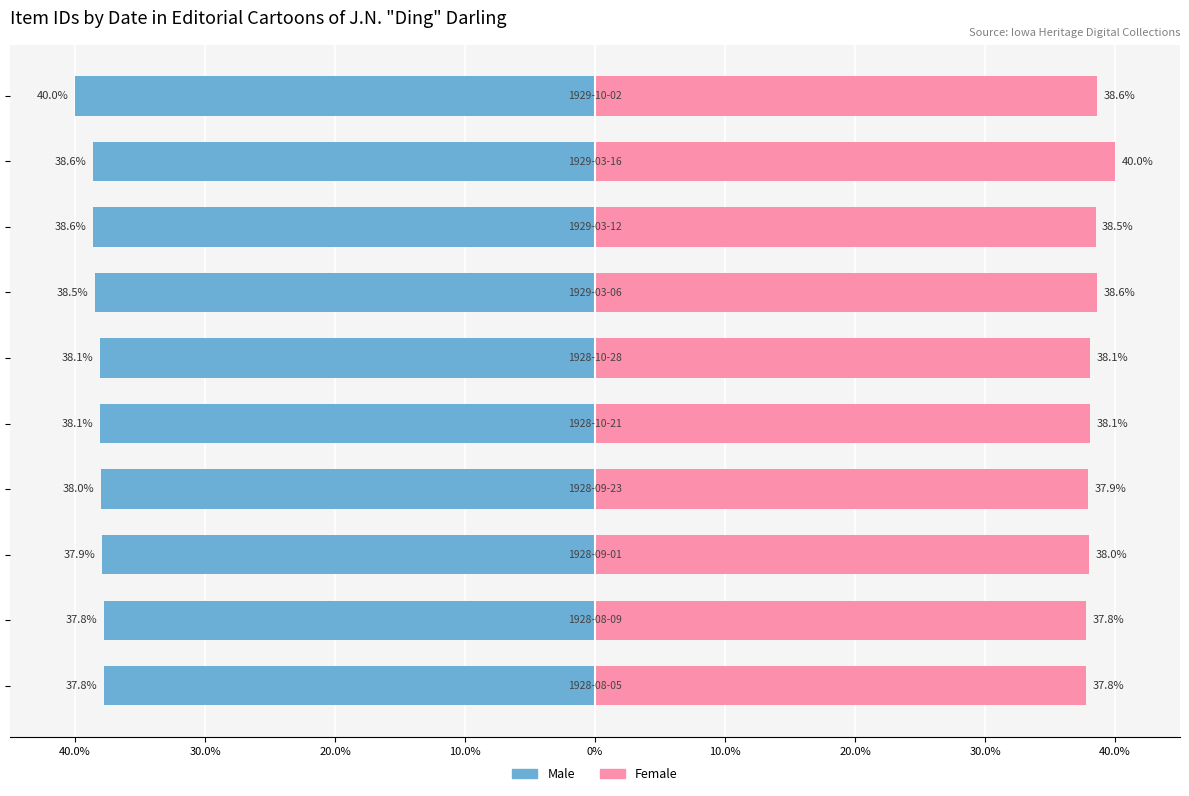

What is the difference between the highest and lowest values at 30.0%?

75.6